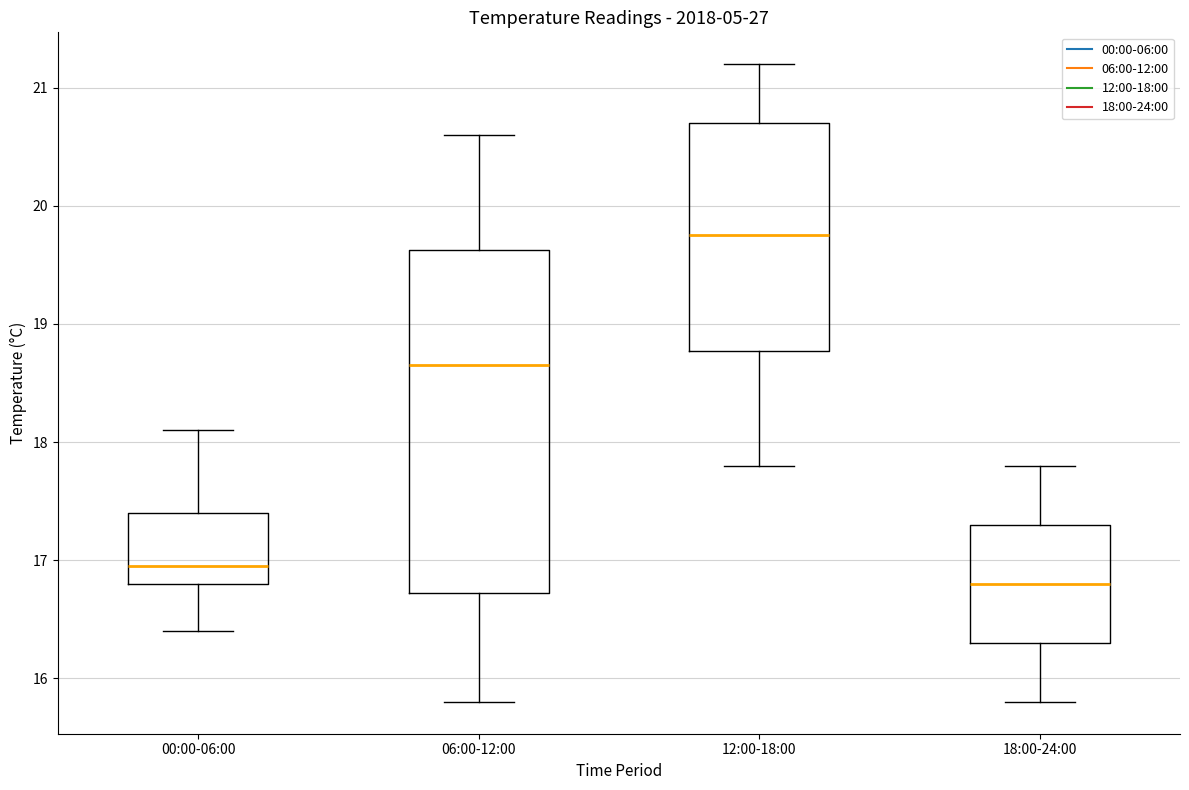

Which box is the tallest, from its lower edge to its upper edge?

06:00-12:00